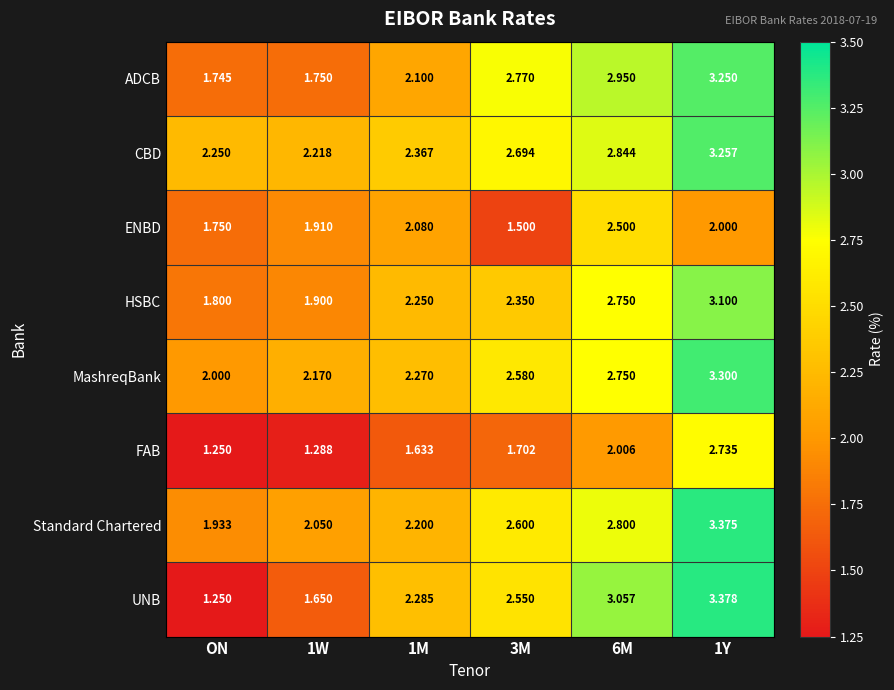

Which series has the widest spread of values?

UNB